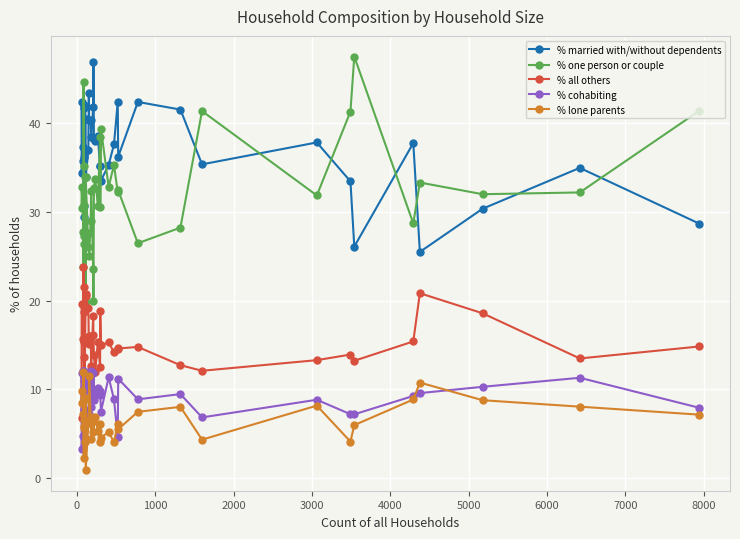

How many data points does each series have?

40